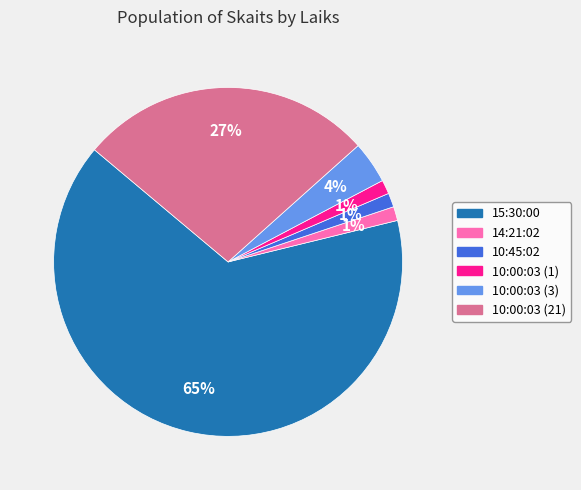

Which category has the biggest portion of the pie?

15:30:00